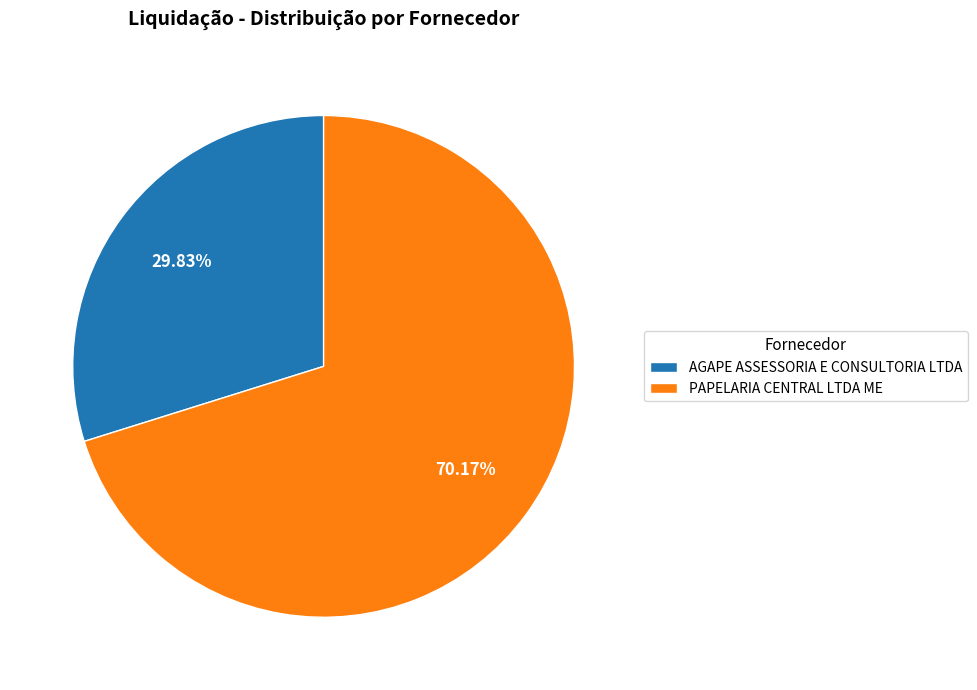

What is the smallest slice in the pie chart?

AGAPE ASSESSORIA E CONSULTORIA LTDA